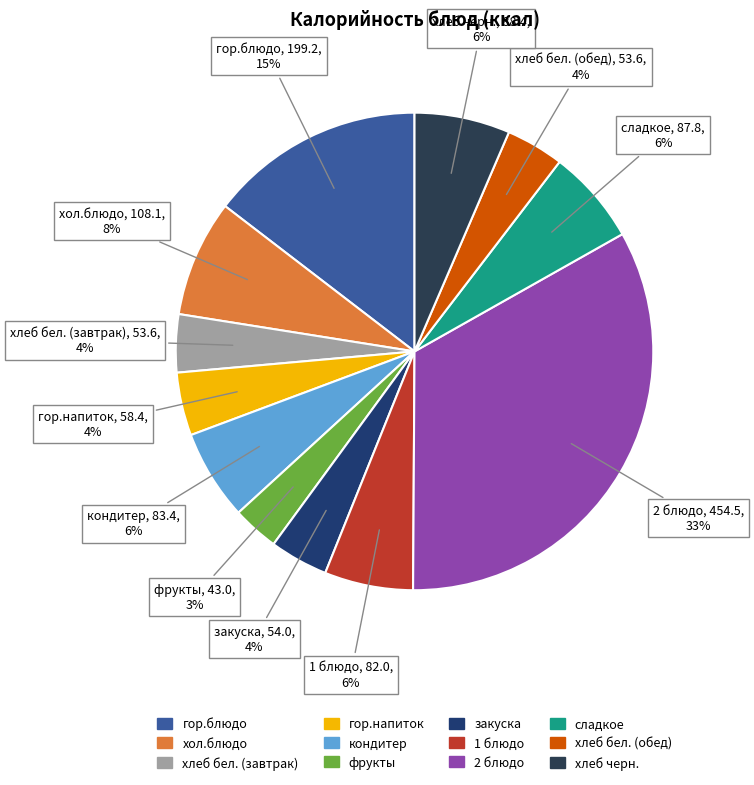

Does закуска represent more than half of the total?

No